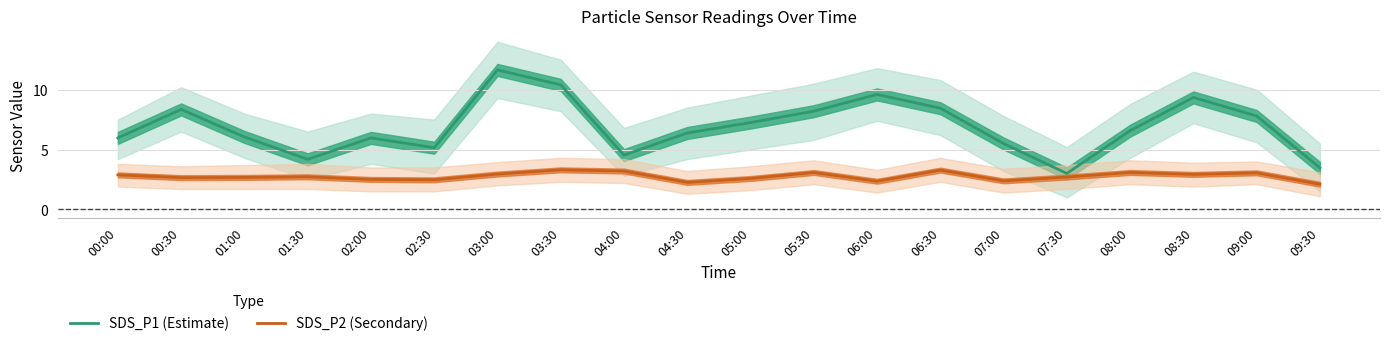

True or false: SDS_P2 (Secondary) and SDS_P1 (Estimate) intersect in this chart.

False